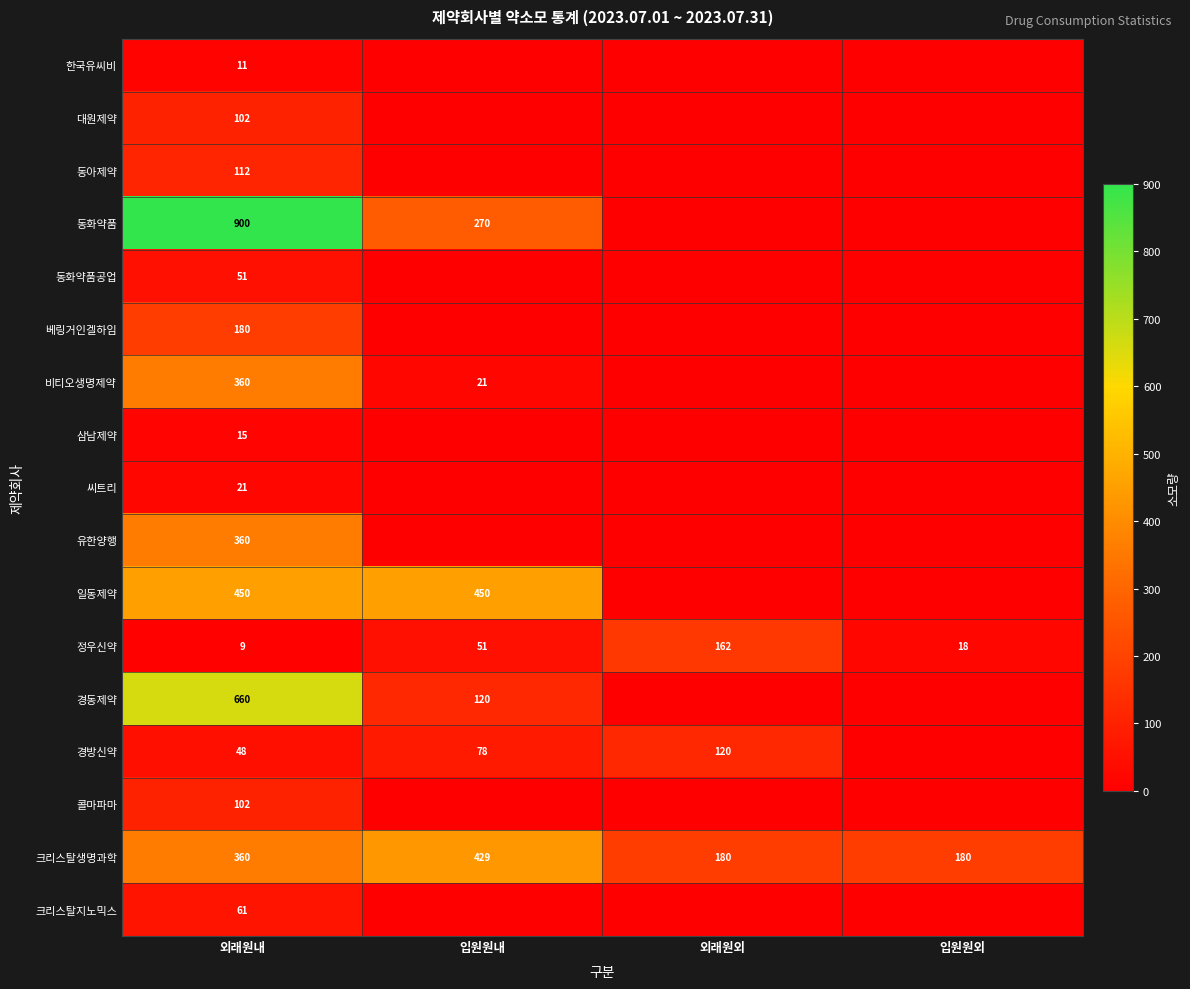

True or false: 정우신약 has a value of 91 at 입원원내.

False